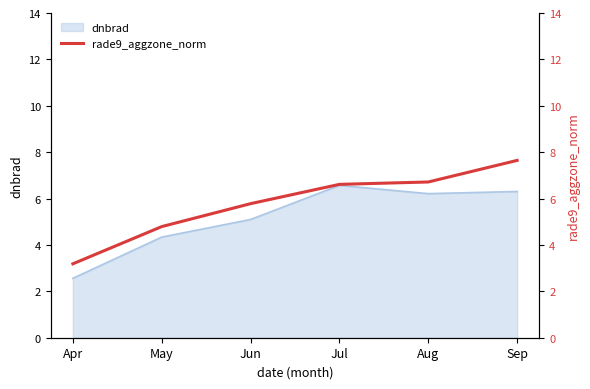

At which label does dnbrad first exceed 6?

Jul